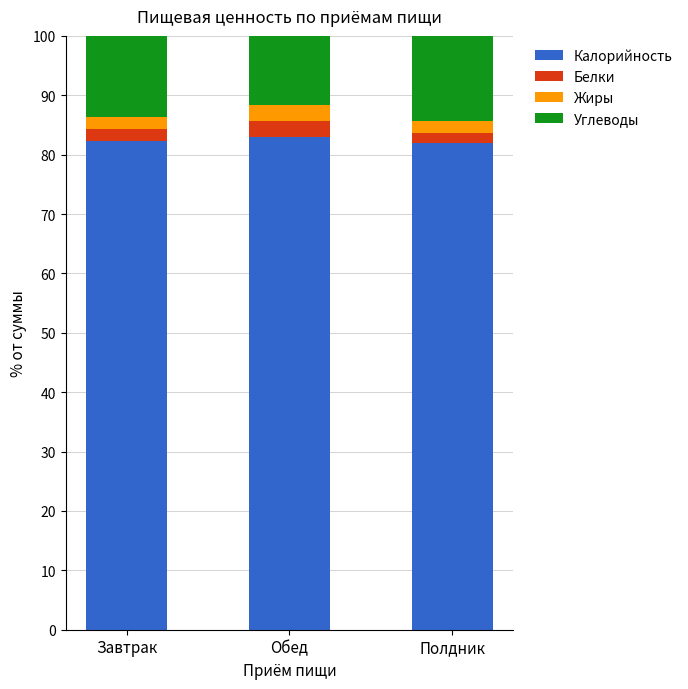

How many bars are there in total?

3